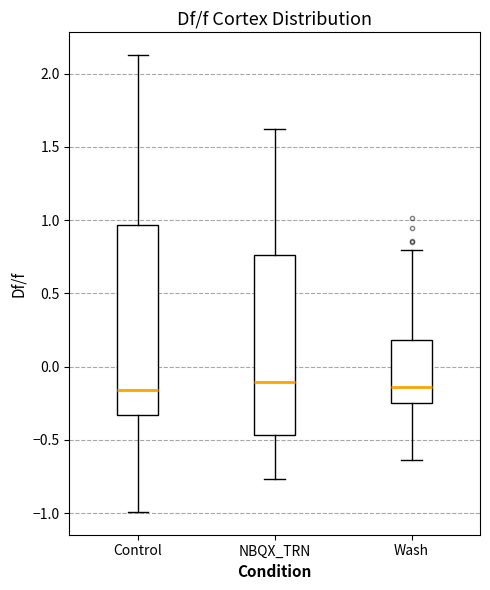

Comparing the boxes themselves (not the whiskers), which one is the tallest?

Control